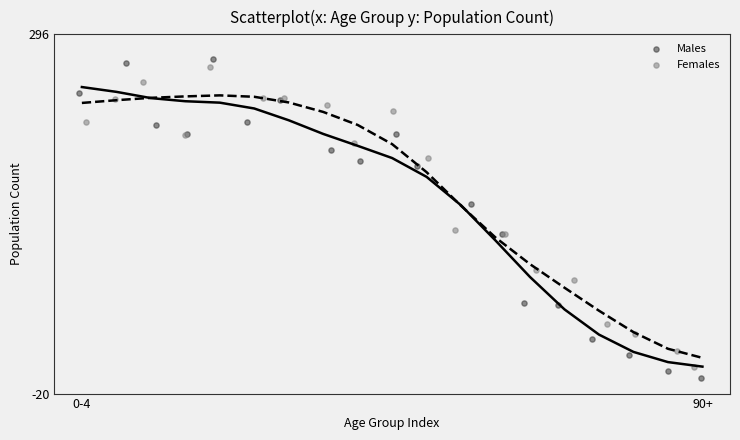

What are all the series names shown in the legend?

Males, Females